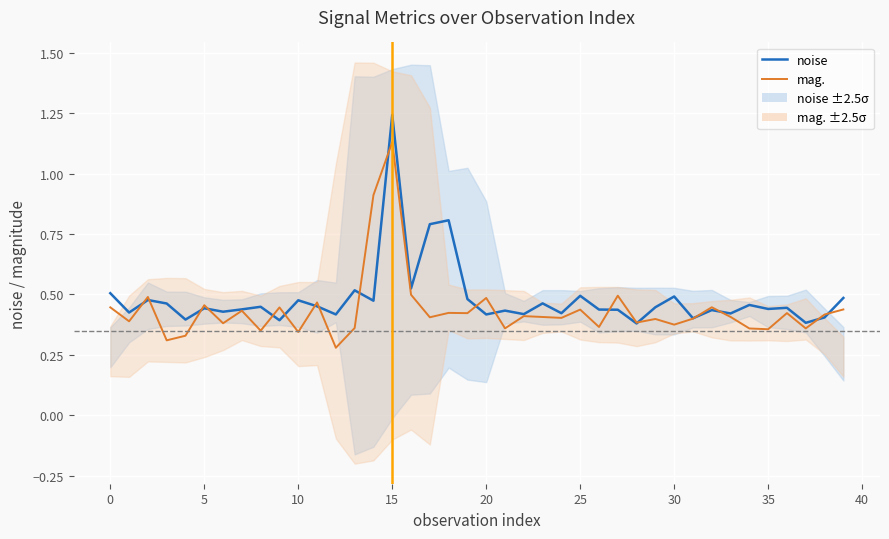

What is the highest value of the mag. series?

1.1